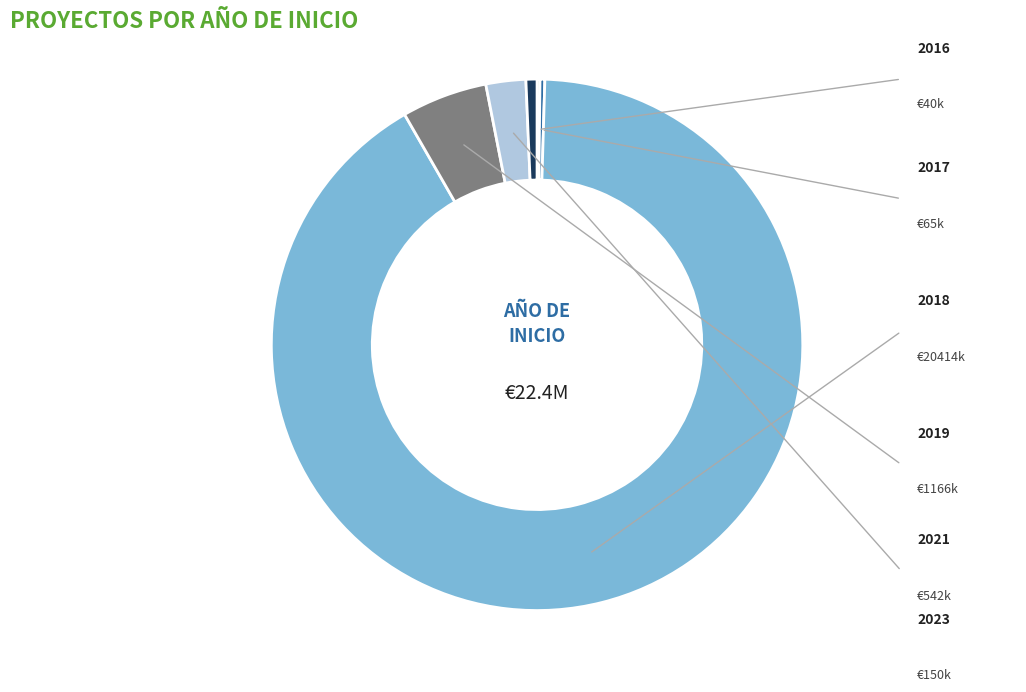

Is the sum of 2016 and 2017 greater than half?

No